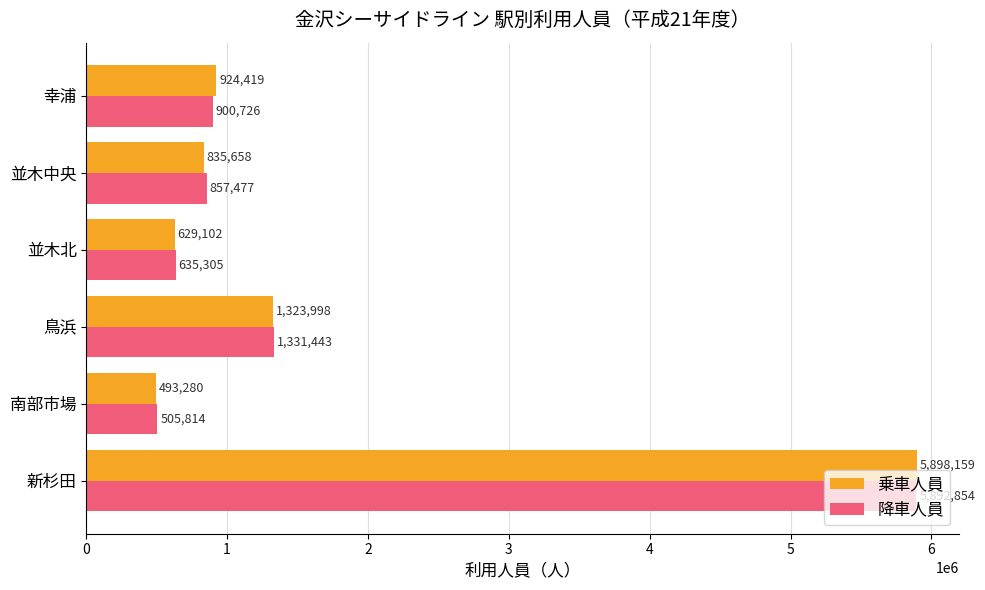

Where is 乗車人員 nearest to the value 3195719?

鳥浜